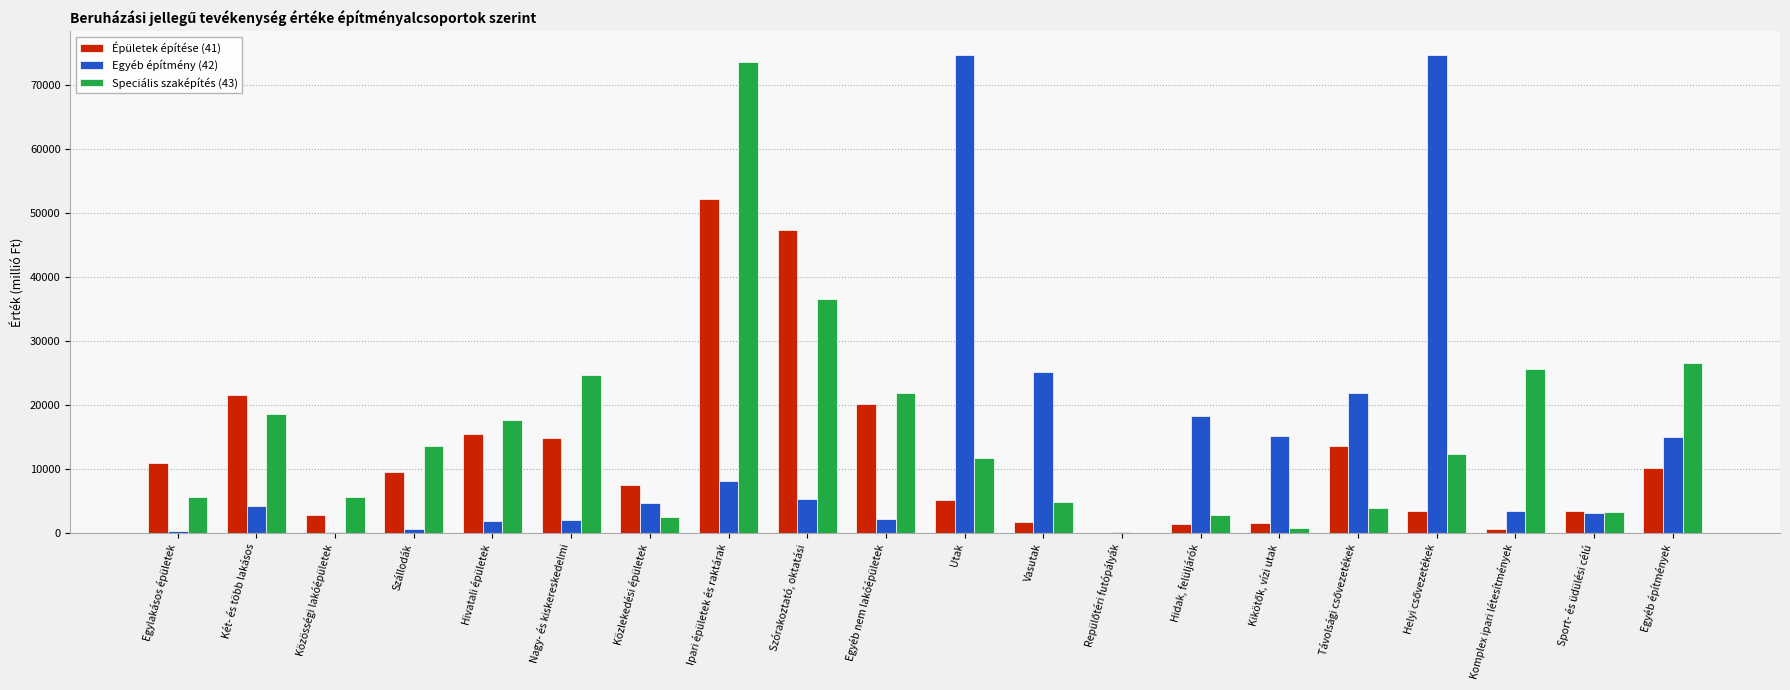

Which series has the widest spread of values?

Egyéb építmény (42)